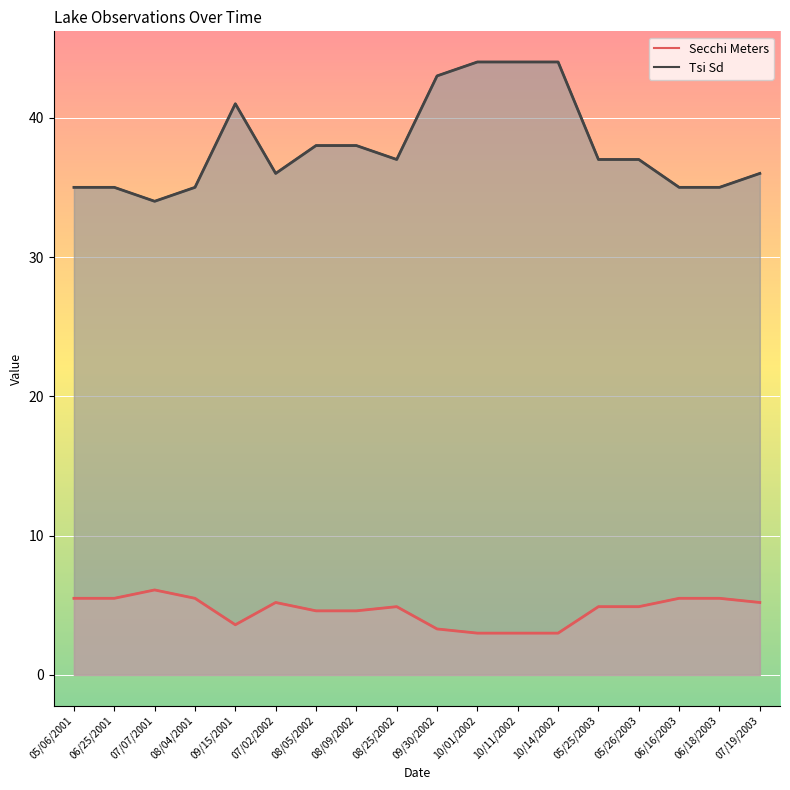

True or false: Tsi Sd and Secchi Meters intersect in this chart.

False